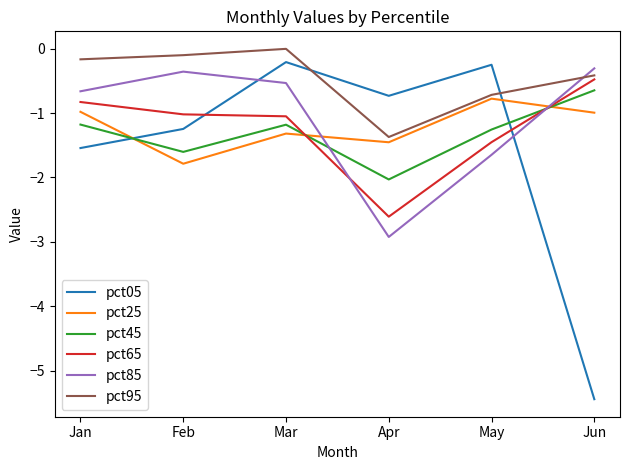

Rank the categories by pct95 value from lowest to highest.

Apr, May, Jun, Jan, Feb, Mar